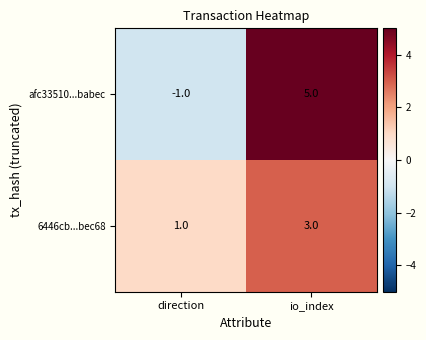

Is it true that 6446cb...bec68 equals 4 at io_index?

False